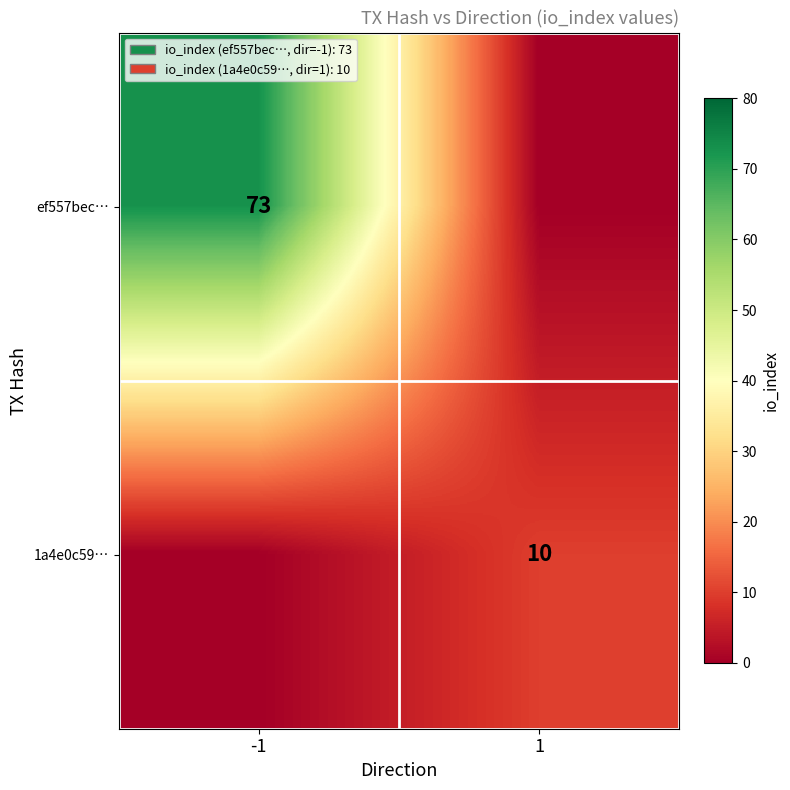

The value of ef557bec… at -1 is 50. True or false?

False